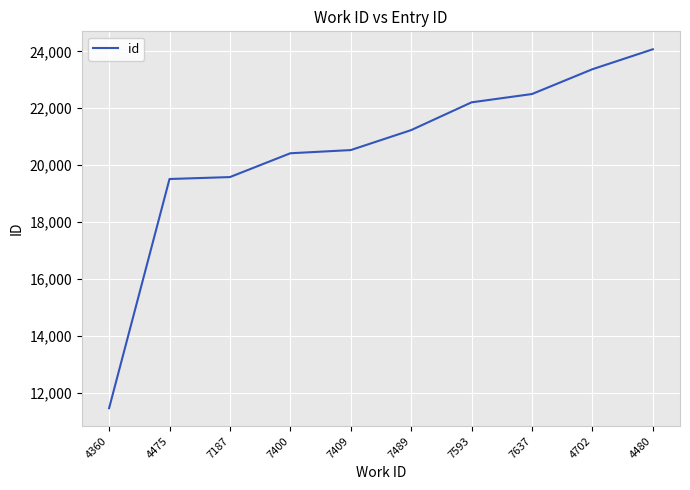

Is it true that the value at 4360 is 15504?

False